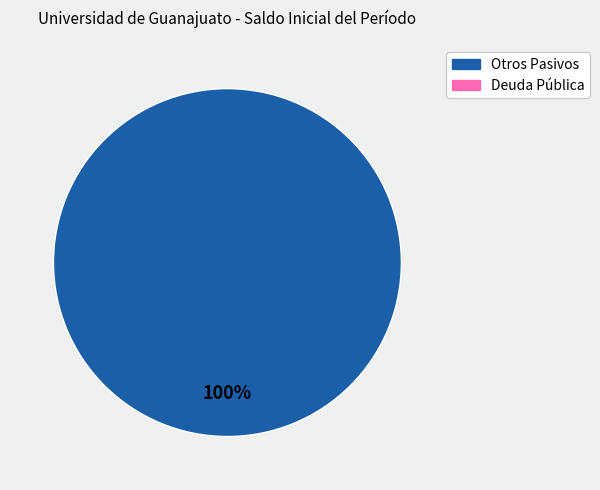

Is there a majority slice in this chart?

Yes